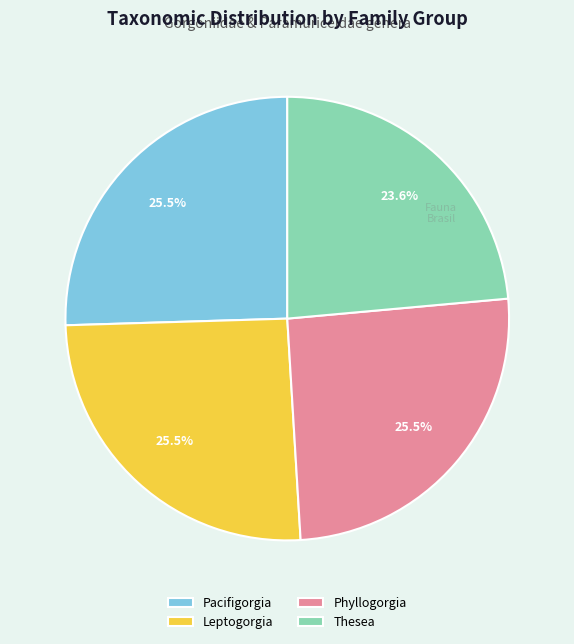

Which has a higher value, Leptogorgia or Thesea?

Leptogorgia